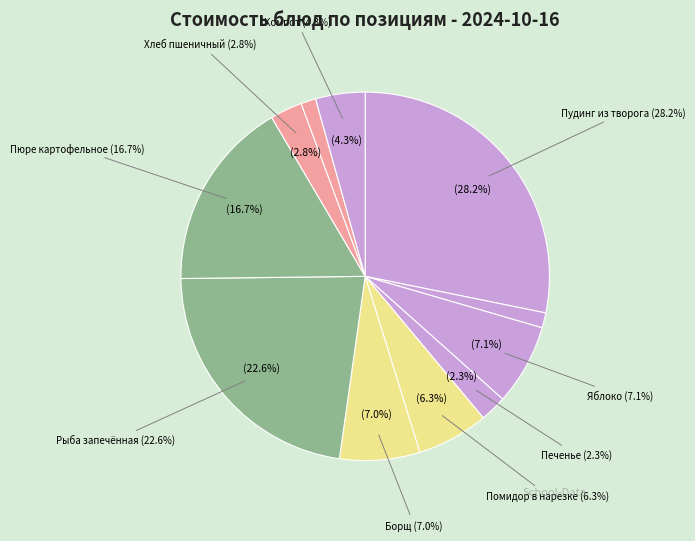

Which category has the biggest portion of the pie?

Пудинг из творога